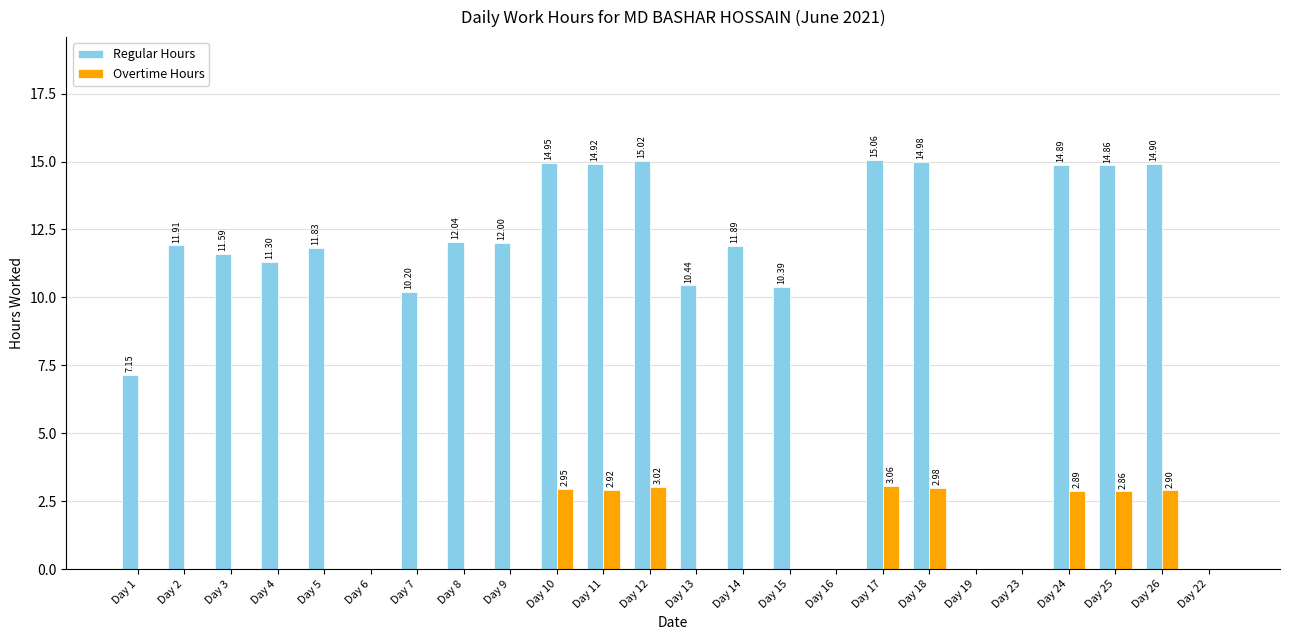

Which series has the largest total across all categories?

Regular Hours